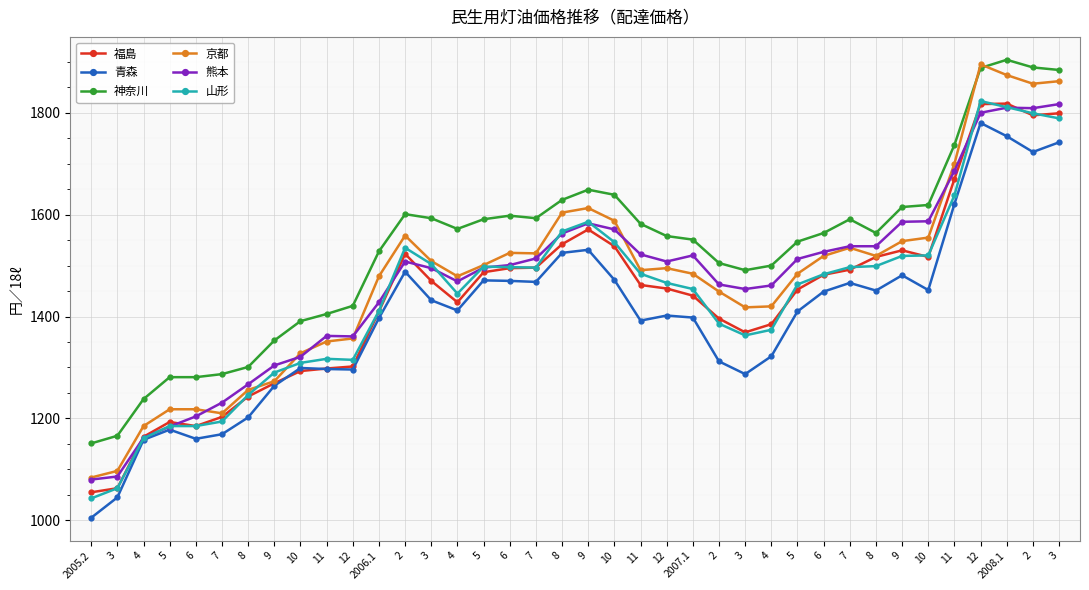

Does the chart display data point markers on the line(s)?

Yes